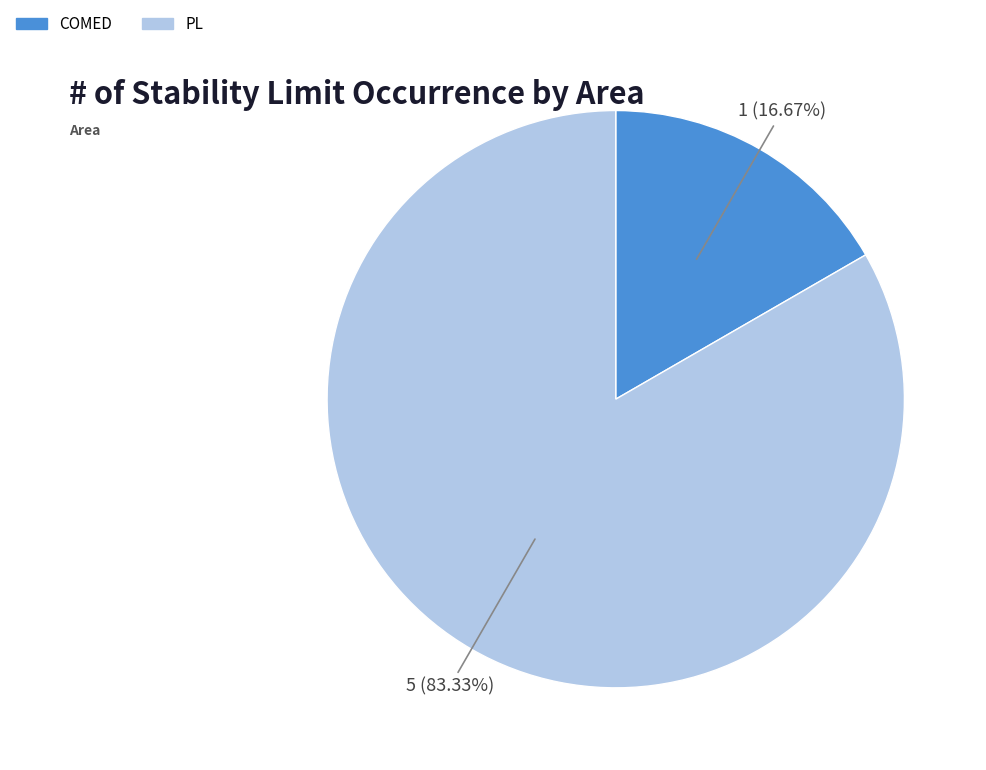

Is it true that COMED is 30% of the pie?

False